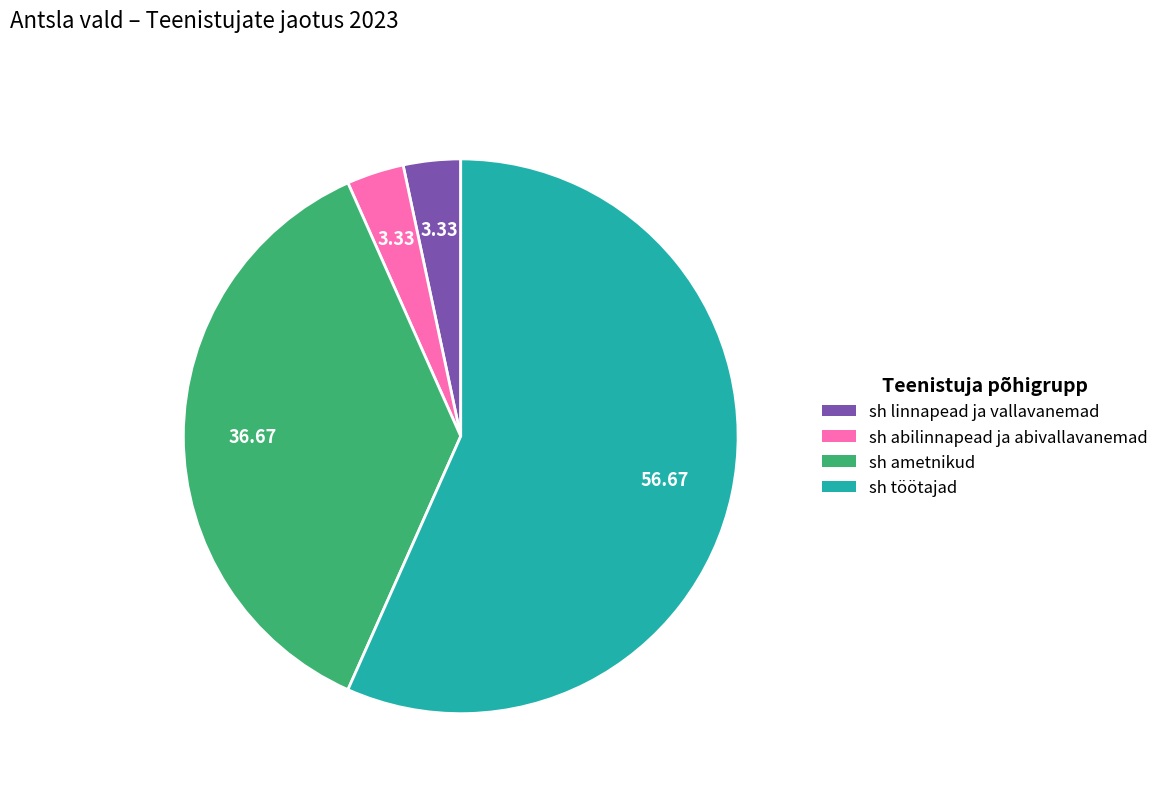

What is the largest slice in the pie chart?

sh töötajad